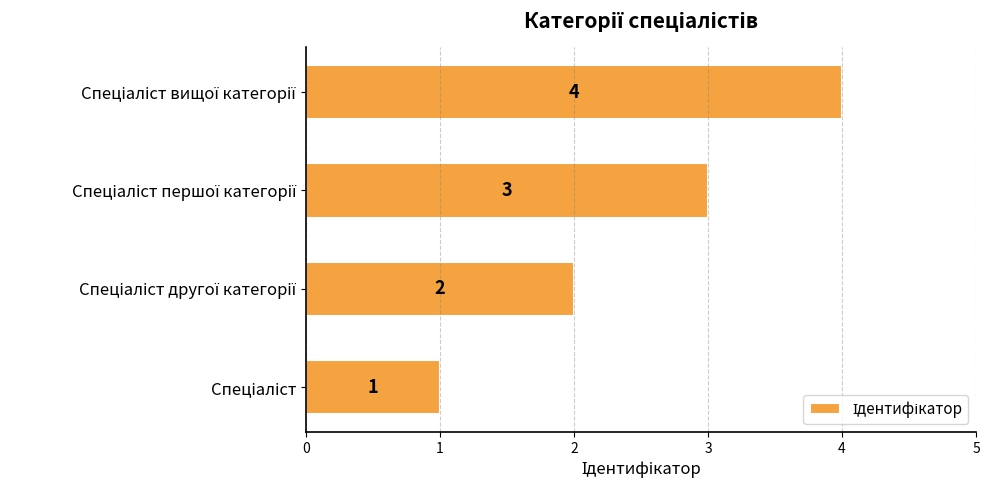

Count the values in the range 2 to 4.

3